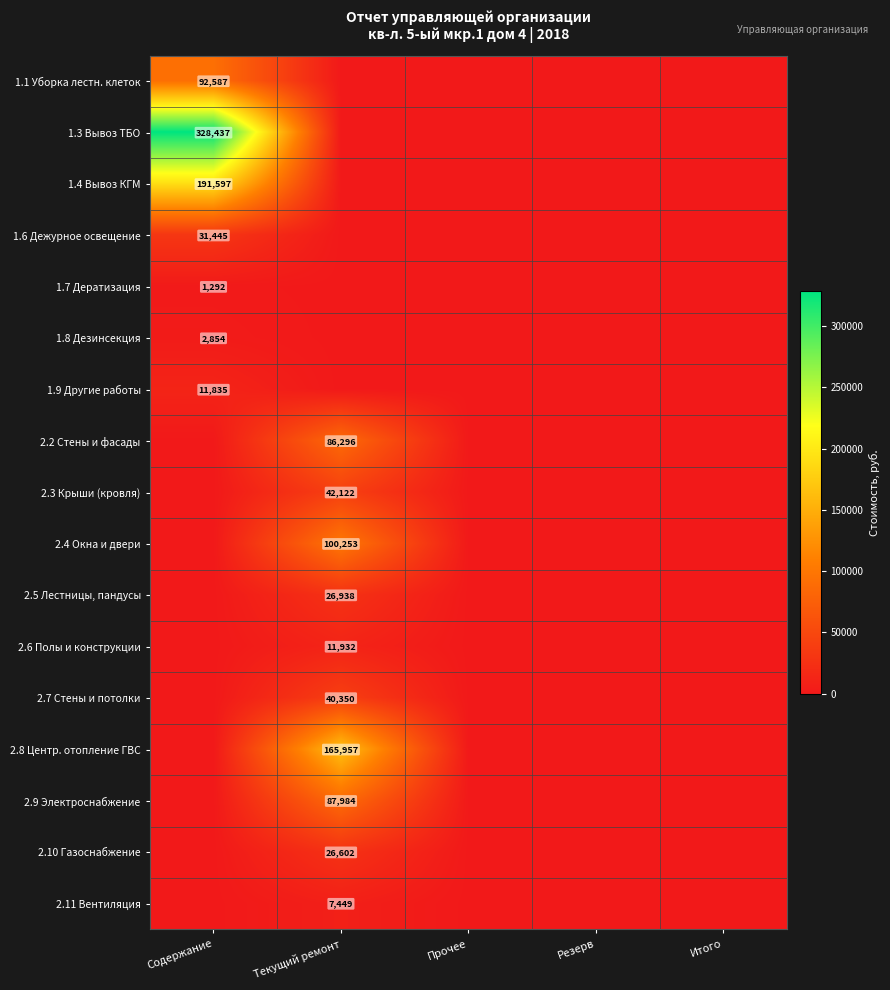

The 2.10 Газоснабжение series shows 6784 at Текущий ремонт. True or false?

False